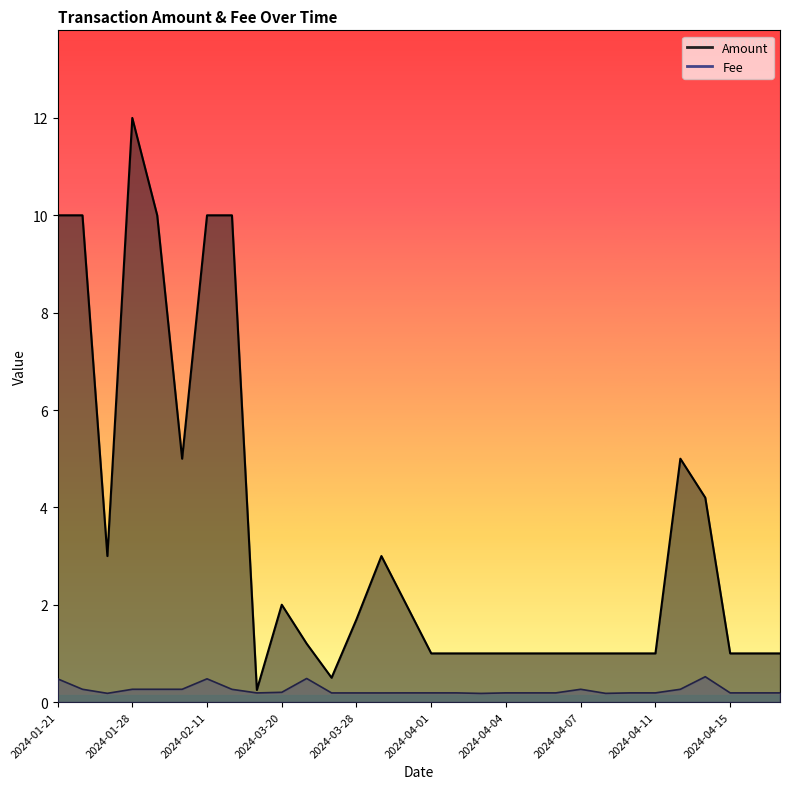

True or false: Fee and Amount intersect in this chart.

False